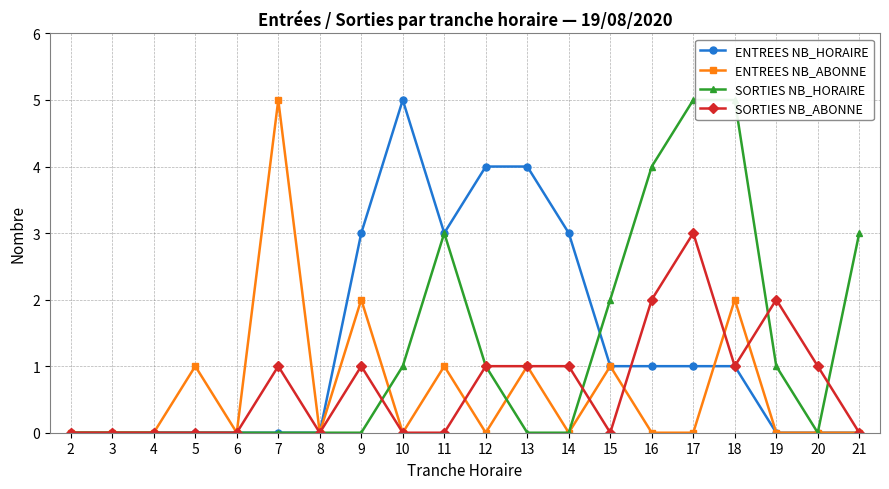

Reading left to right, extract all data points from this chart.

ENTREES NB_HORAIRE: 0	0	0	0	0	0	0	3	5	3	4	4	3	1	1	1	1	0	0	0
ENTREES NB_ABONNE: 0	0	0	1	0	5	0	2	0	1	0	1	0	1	0	0	2	0	0	0
SORTIES NB_HORAIRE: 0	0	0	0	0	0	0	0	1	3	1	0	0	2	4	5	5	1	0	3
SORTIES NB_ABONNE: 0	0	0	0	0	1	0	1	0	0	1	1	1	0	2	3	1	2	1	0